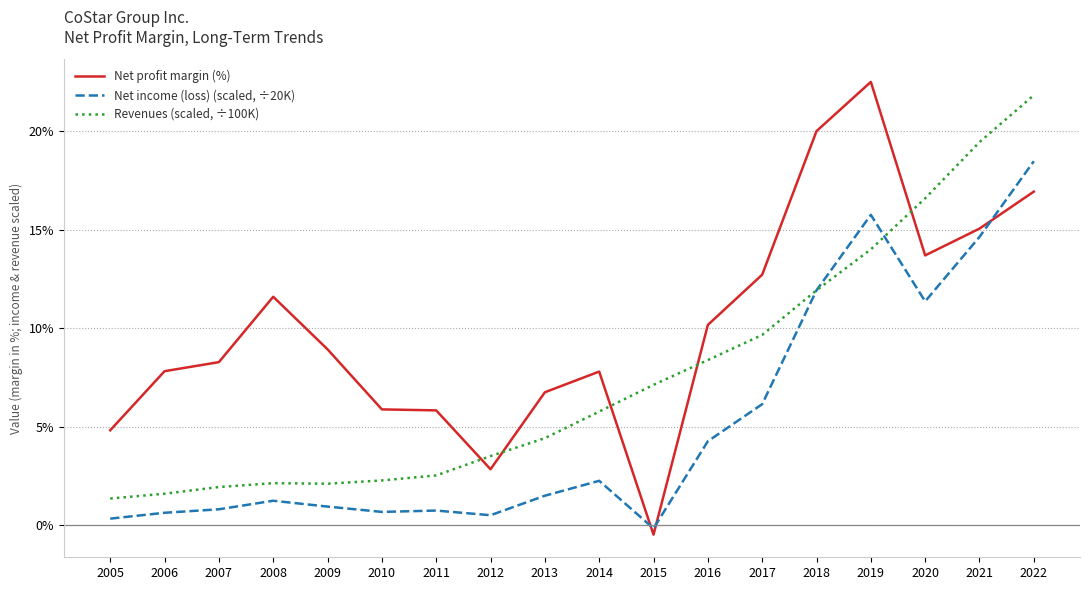

What is the total value across all series at 2008?

14.9